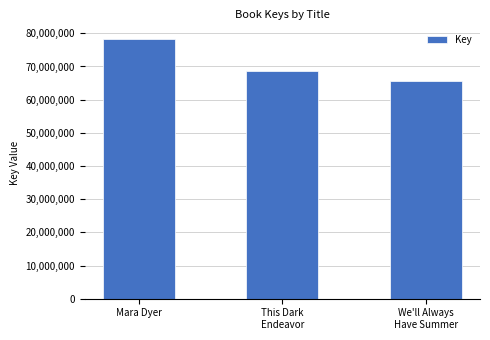

The chart shows a value of 68551990 at This Dark
Endeavor. True or false?

True